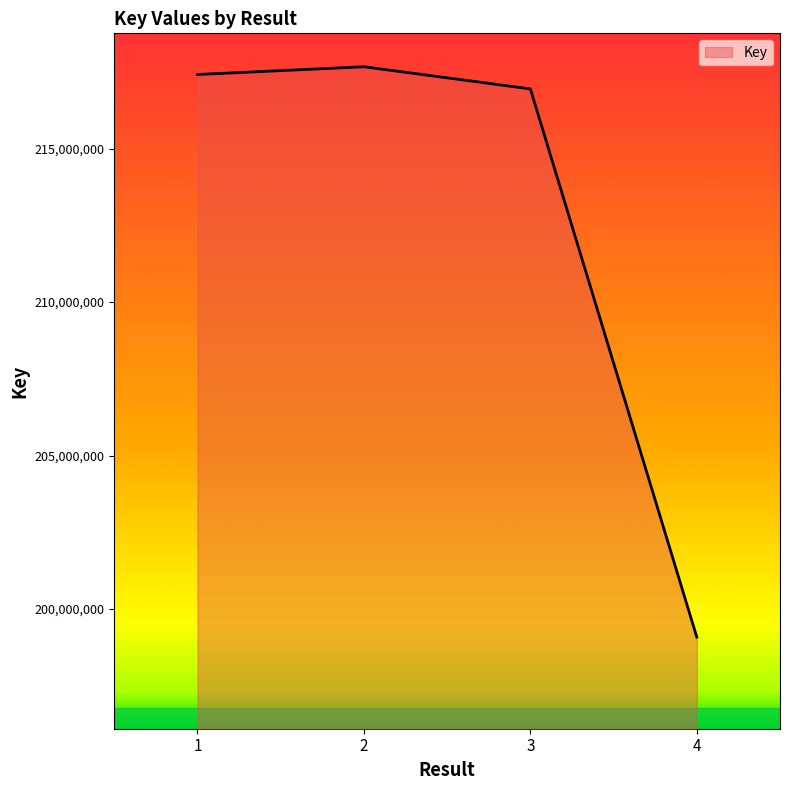

Rank the categories by value from highest to lowest.

2, 1, 3, 4